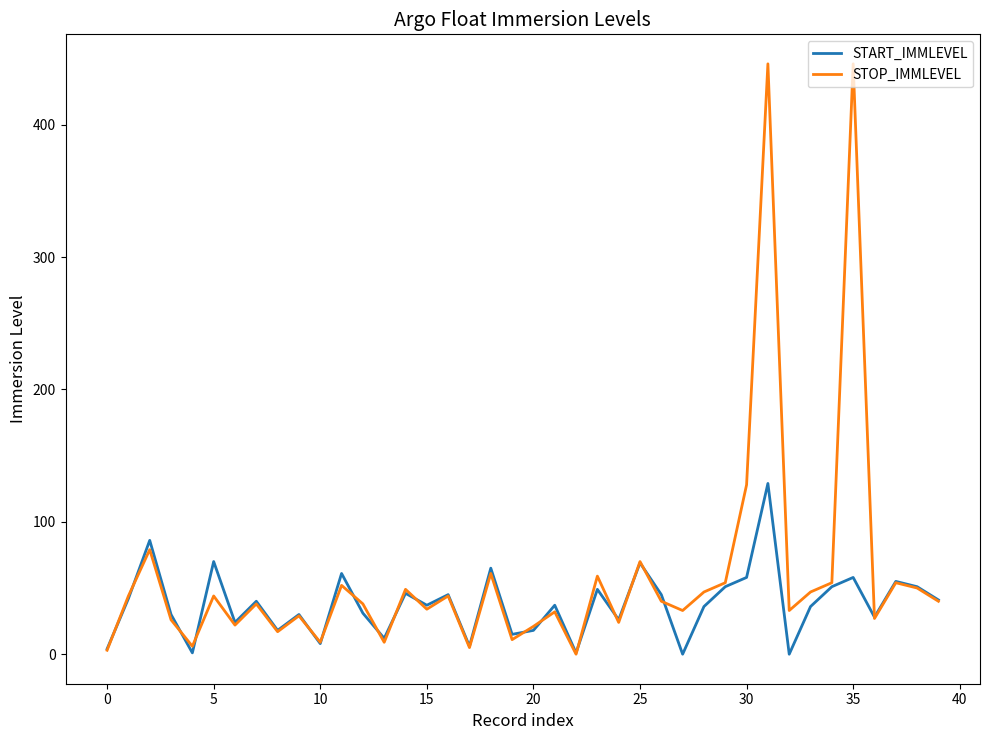

Rank the series by their maximum value, from lowest to highest.

START_IMMLEVEL, STOP_IMMLEVEL